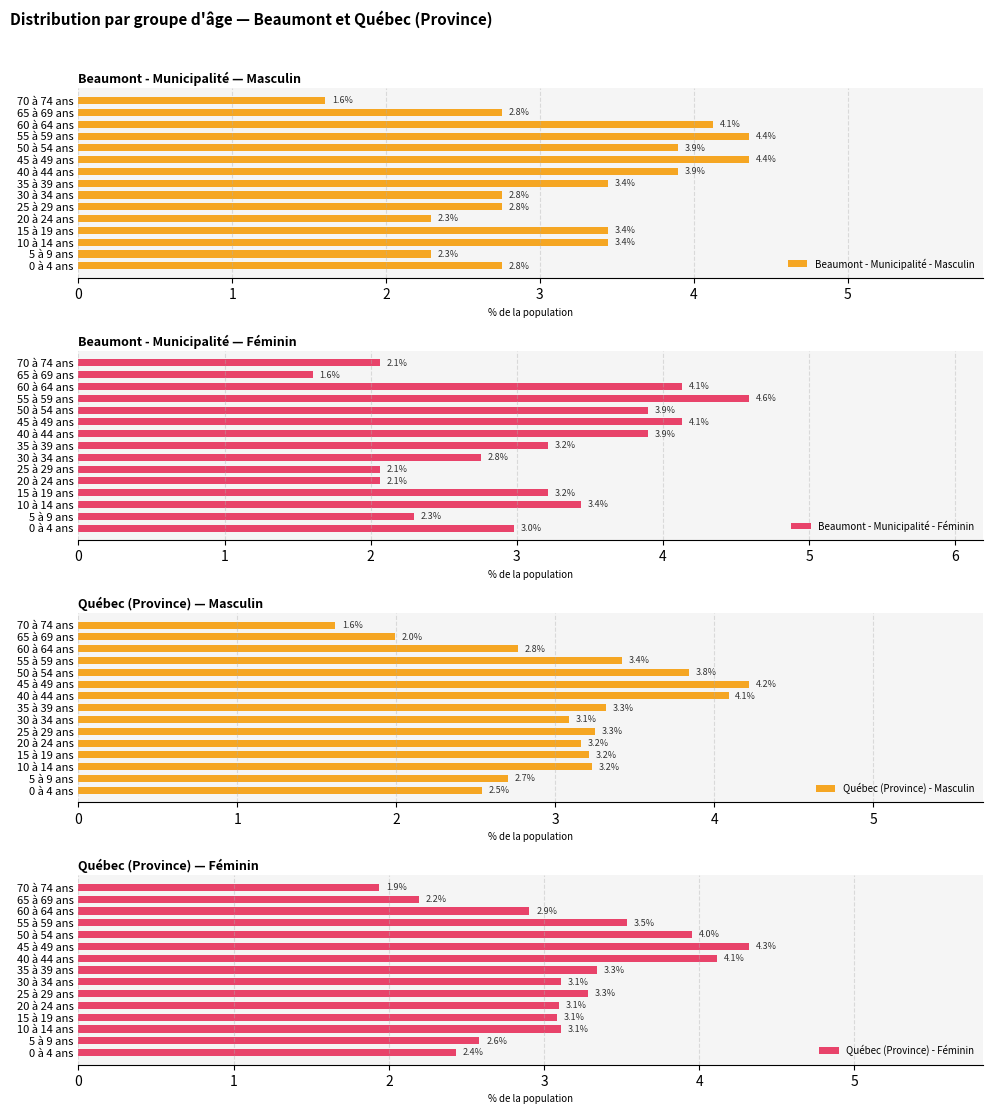

Rank the series by their maximum value, from highest to lowest.

Beaumont - Municipalité - Féminin, Beaumont - Municipalité - Masculin, Québec (Province) - Féminin, Québec (Province) - Masculin